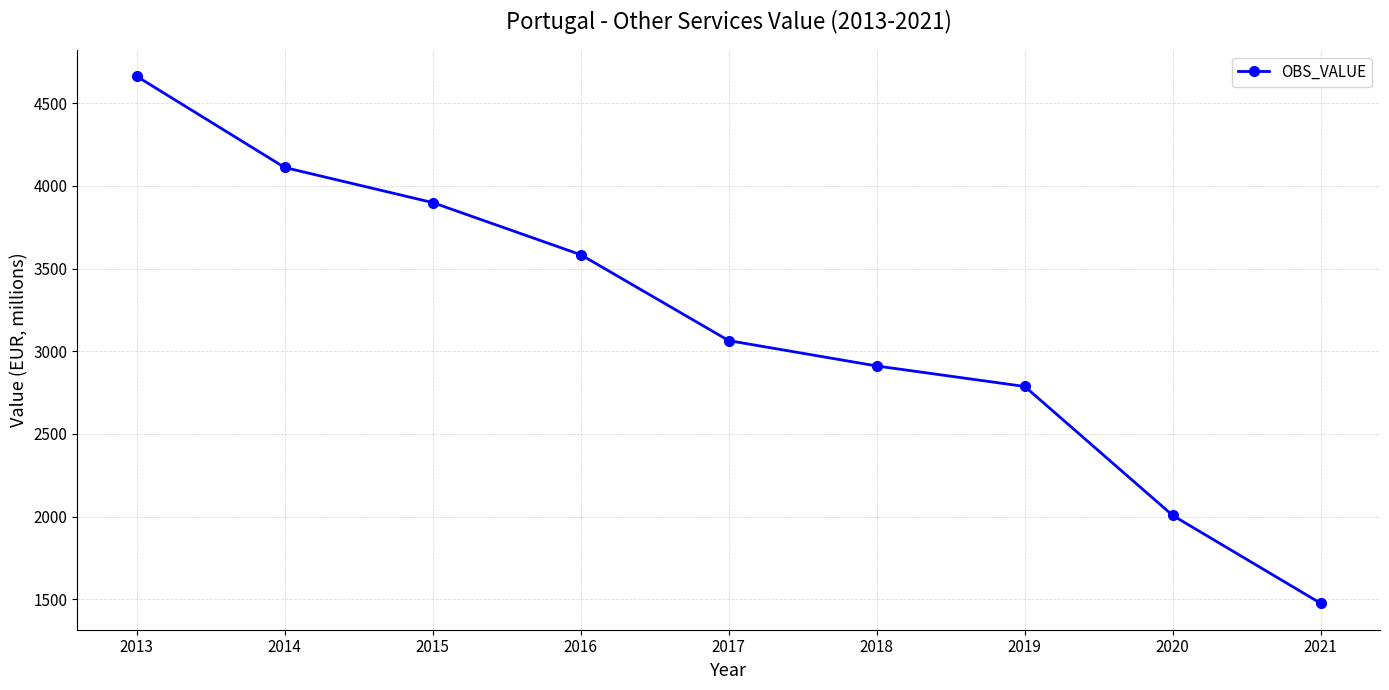

Reading left to right, transcribe all the data shown in this chart.

2013=4663.1	2014=4111.4	2015=3899.1	2016=3583.8	2017=3064.0	2018=2910.7	2019=2786.6	2020=2006.3	2021=1474.5